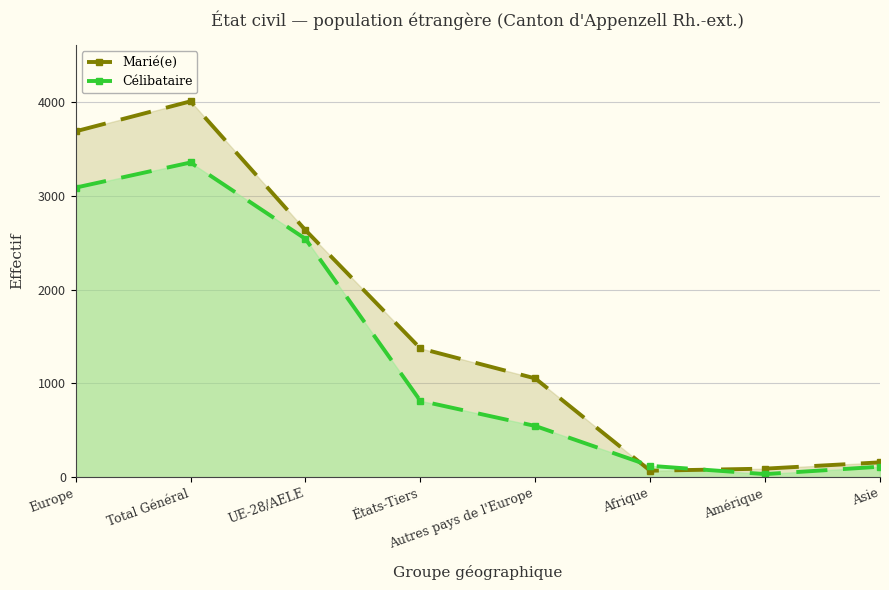

At which category is the sum across all series the highest?

Total Général